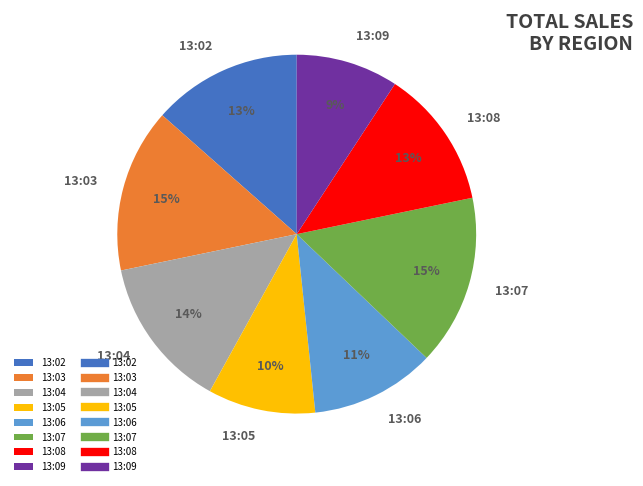

Do 13:07 and 13:06 together represent more than half of the pie?

No